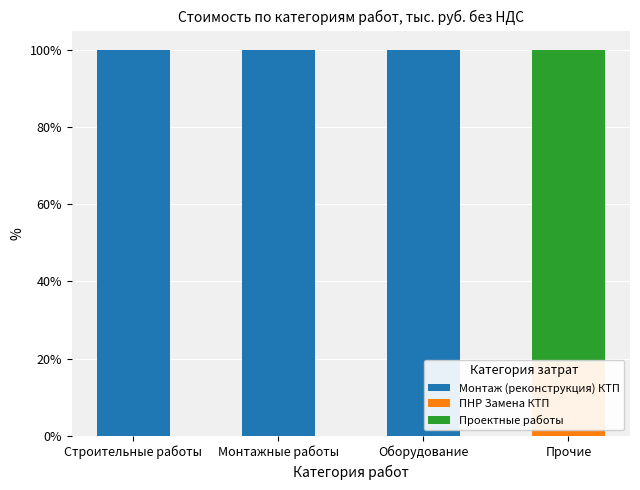

Which label corresponds to the largest value in the chart?

Строительные работы